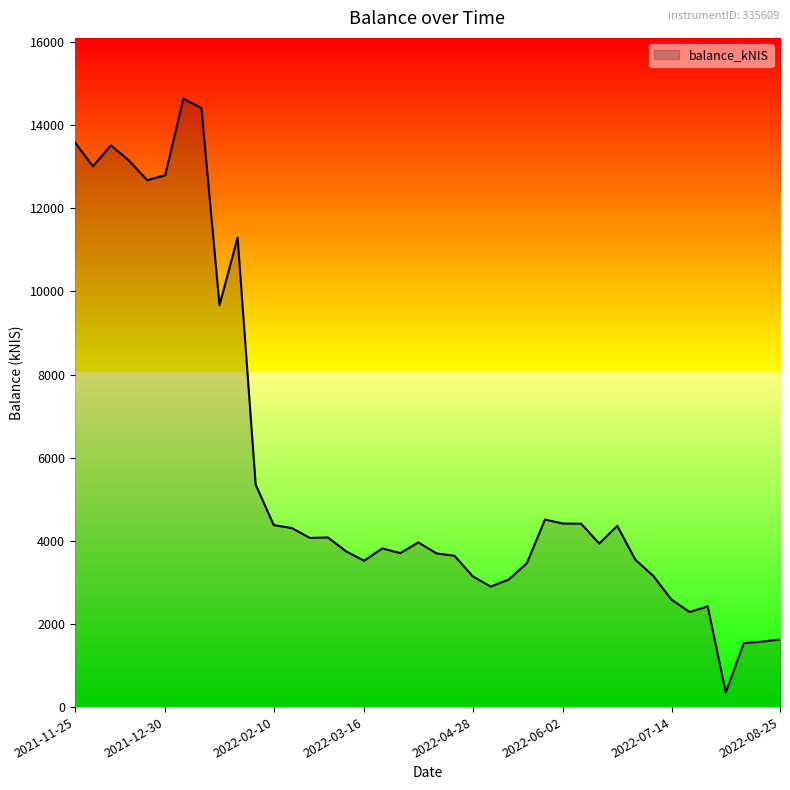

What is the difference between the maximum and minimum values?

14280.0